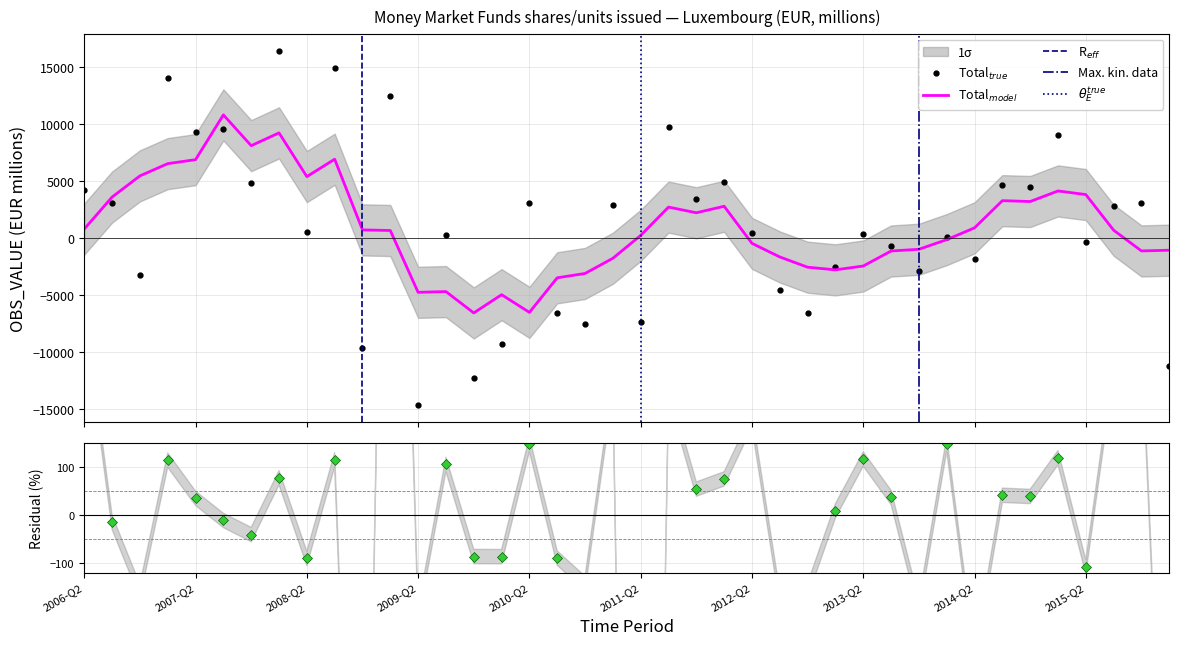

Does the chart have visible grid lines?

Yes